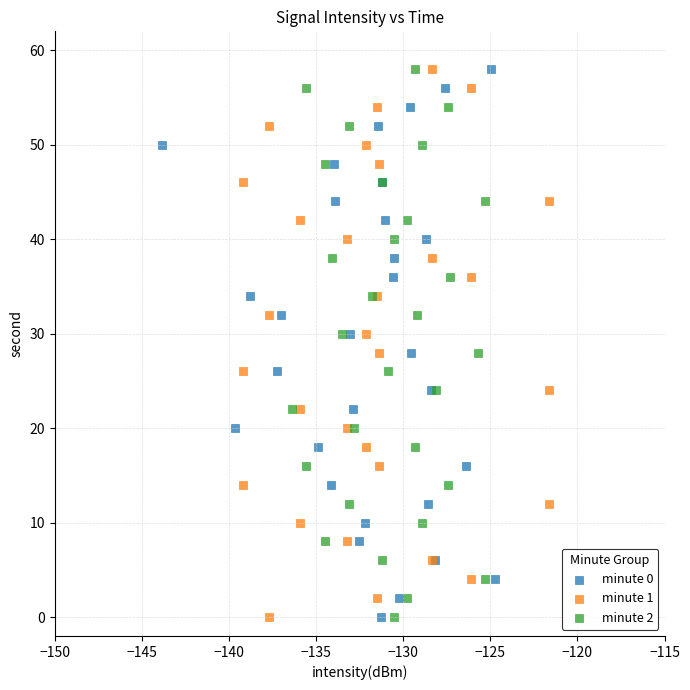

What are all the series names shown in the legend?

minute 0, minute 1, minute 2